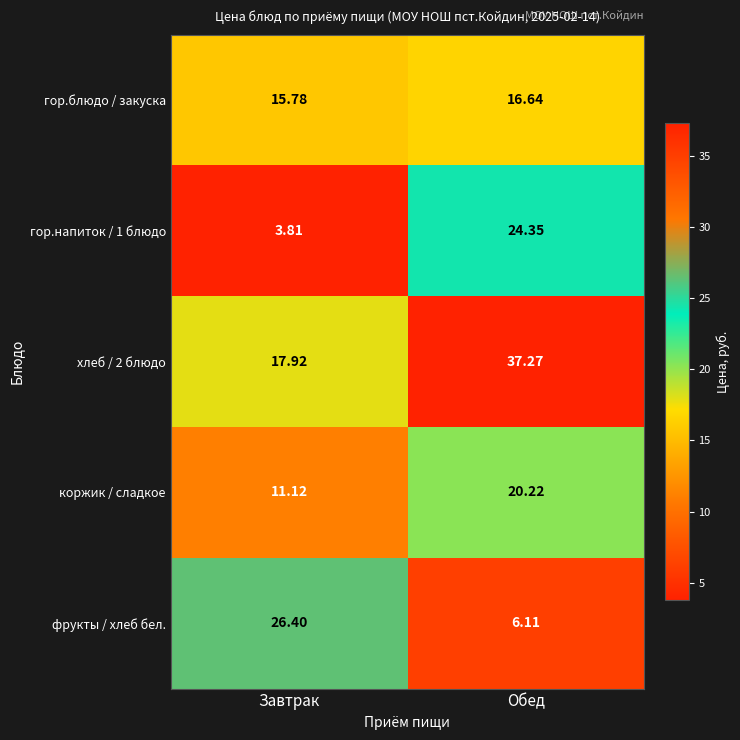

Which series has the widest spread of values?

гор.напиток / 1 блюдо